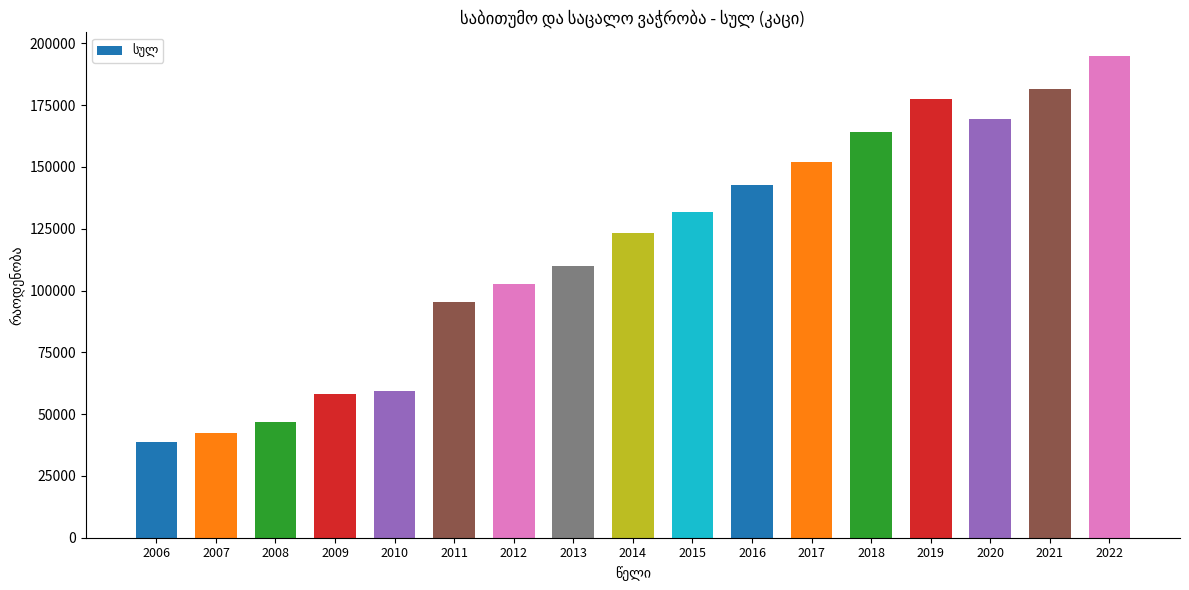

Reading right to left, extract all data points from this chart.

2022=194726	2021=181363	2020=169414	2019=177664	2018=163983	2017=152046	2016=142836	2015=131623	2014=123359	2013=109741	2012=102826	2011=95322	2010=59501	2009=58113	2008=46950	2007=42537	2006=38698